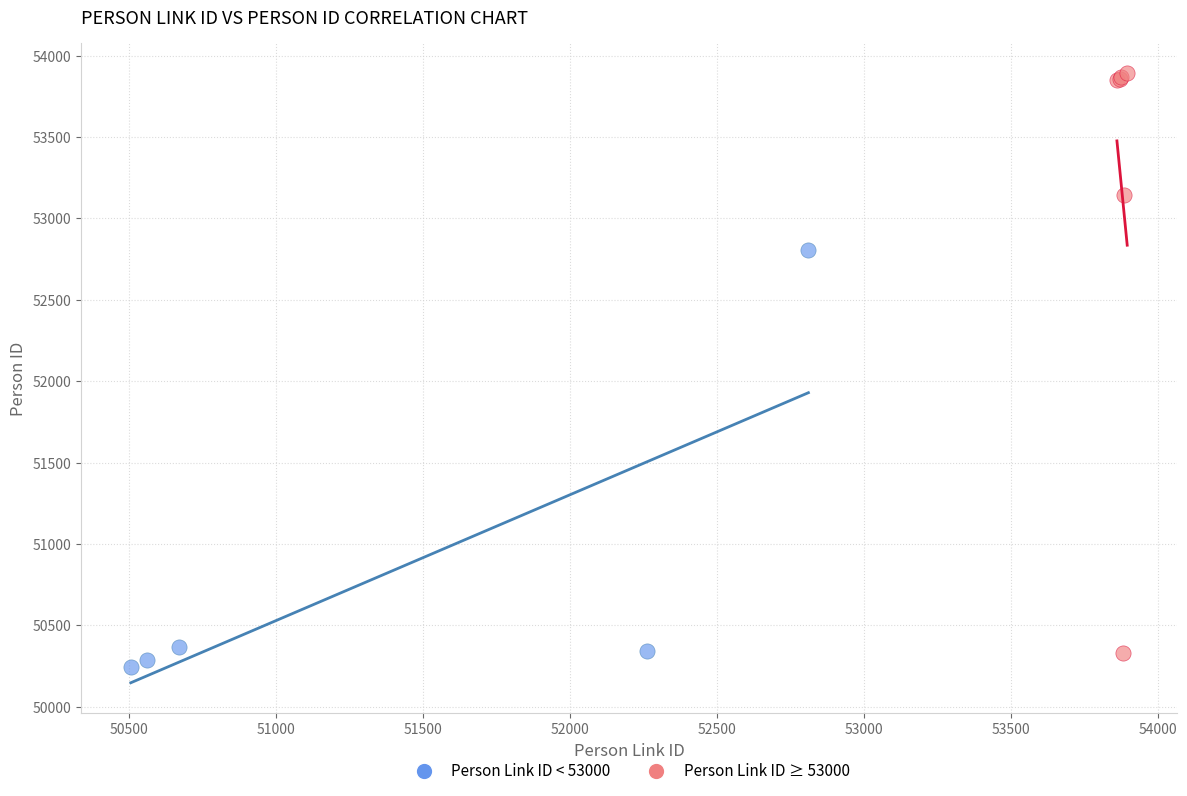

Which series contains the lowest Y value?

Person Link ID < 53000